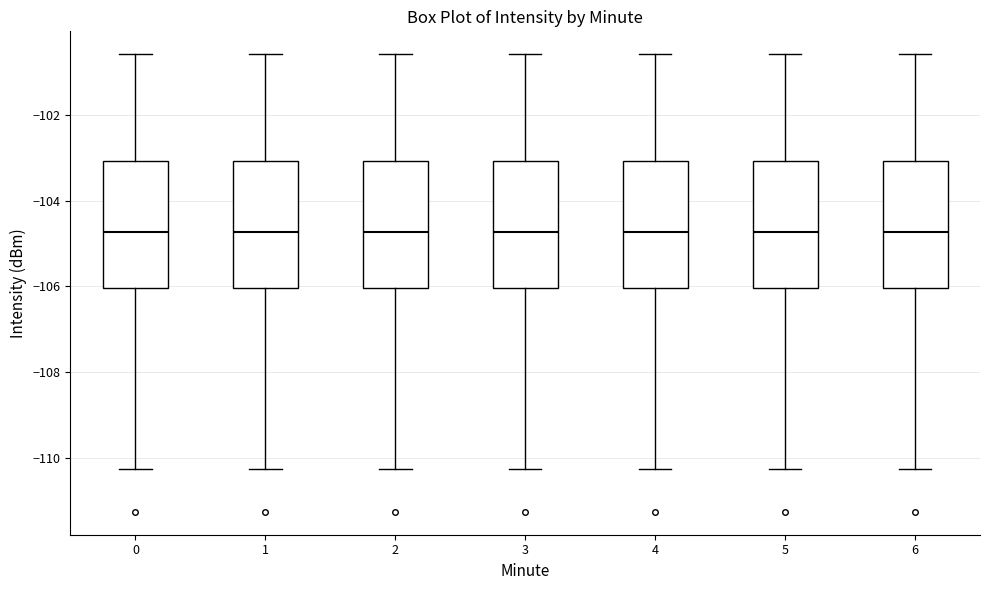

Where is the upper edge of the box at x = 5 on the y-axis? The values are not printed on the chart, so give them approximately, as read against the axis.

-103.0